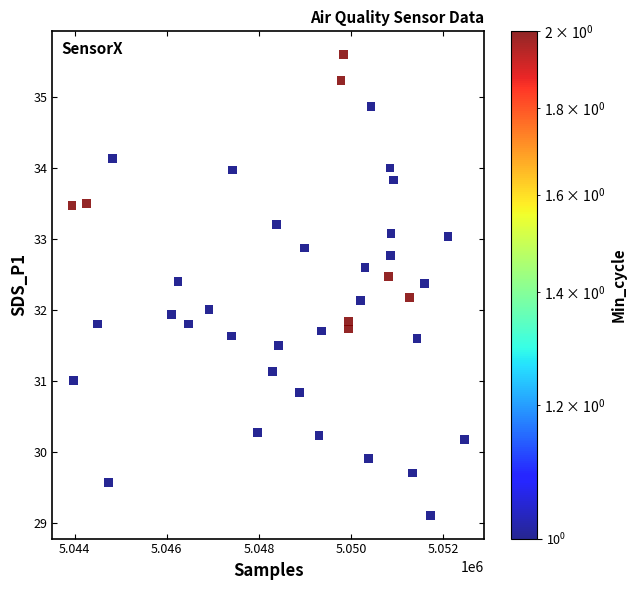

What is the range of Y values (max minus min)?

6.5